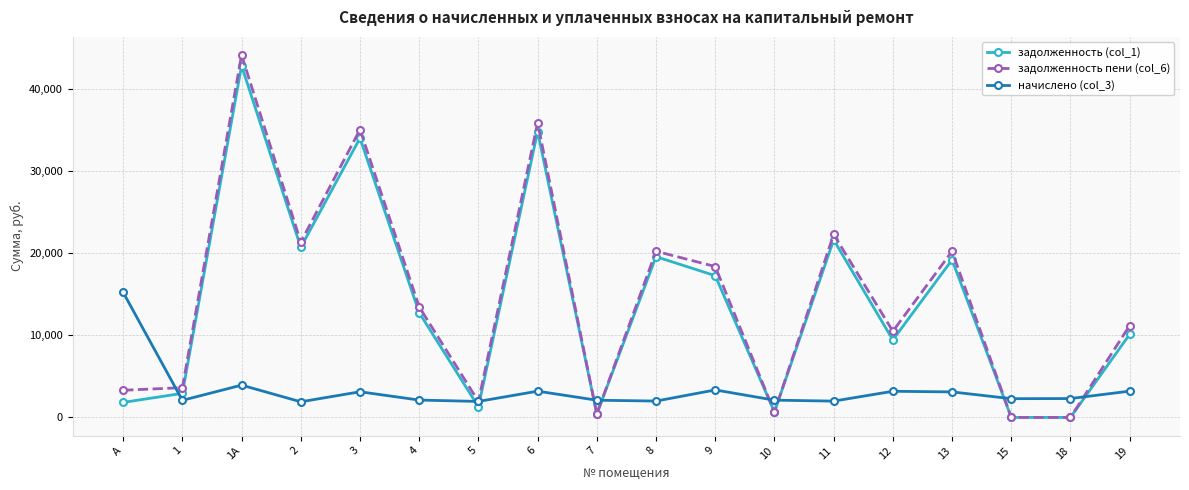

Is the value of начислено (col_3) at 7 greater than the value of задолженность (col_1) at 3?

No